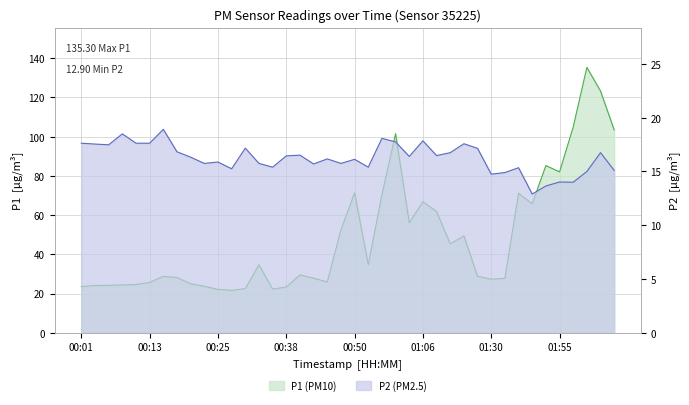

What is the maximum value shown in the chart?

135.3